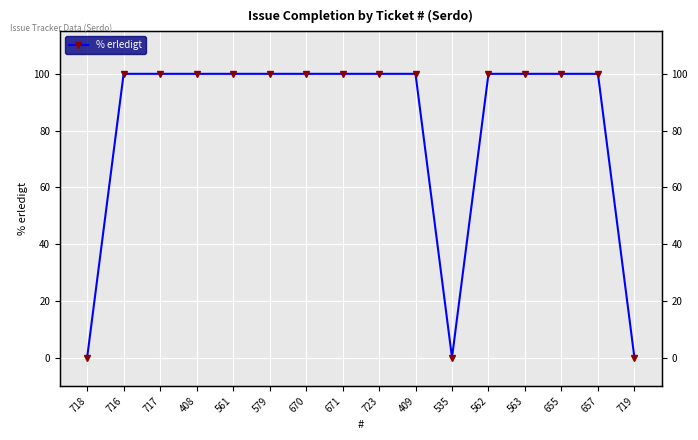

At which category does the data reach its first local valley?

535